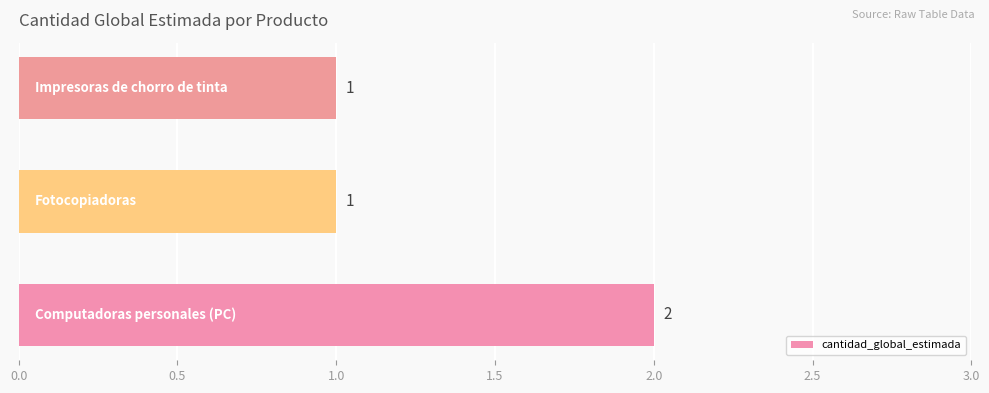

What is the sum of all values?

4